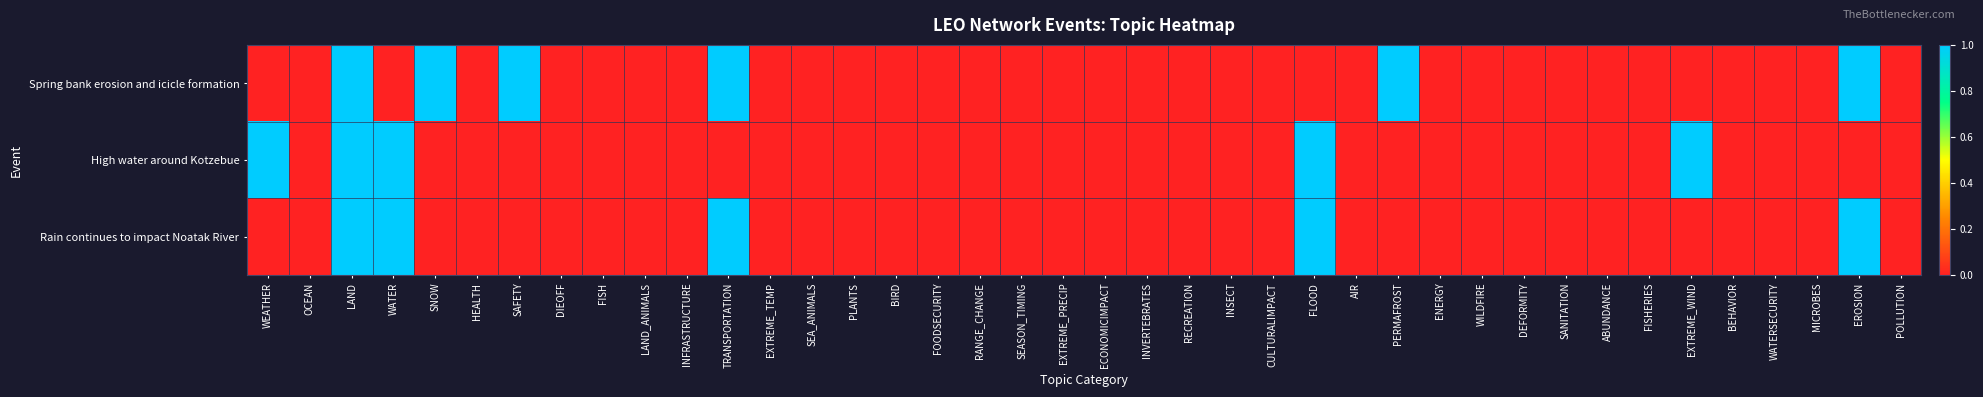

Rank the series by their maximum value, from highest to lowest.

Spring bank erosion and icicle formation, High water around Kotzebue, Rain continues to impact Noatak River